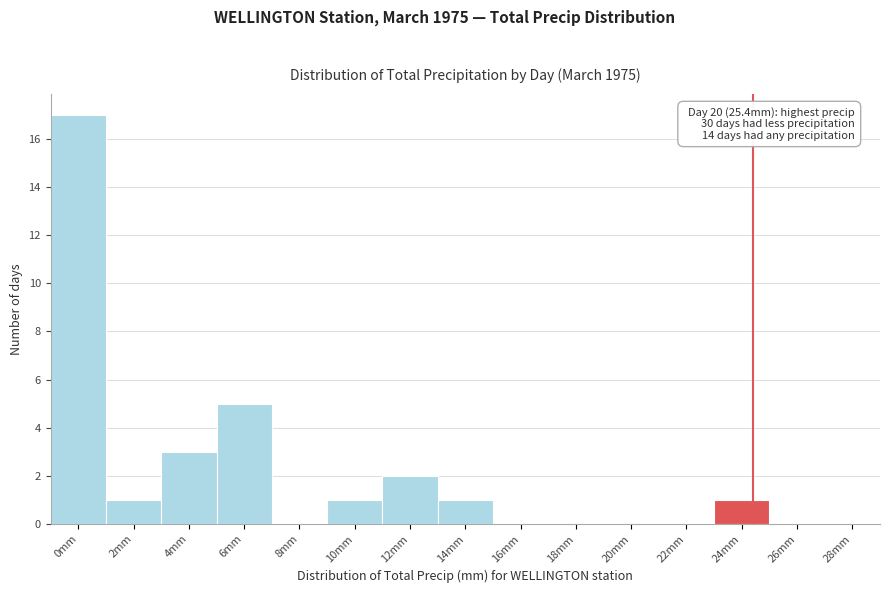

Reading left to right, transcribe all the data shown in this chart.

0mm=17	2mm=1	4mm=3	6mm=5	8mm=0	10mm=1	12mm=2	14mm=1	16mm=0	18mm=0	20mm=0	22mm=0	24mm=1	26mm=0	28mm=0